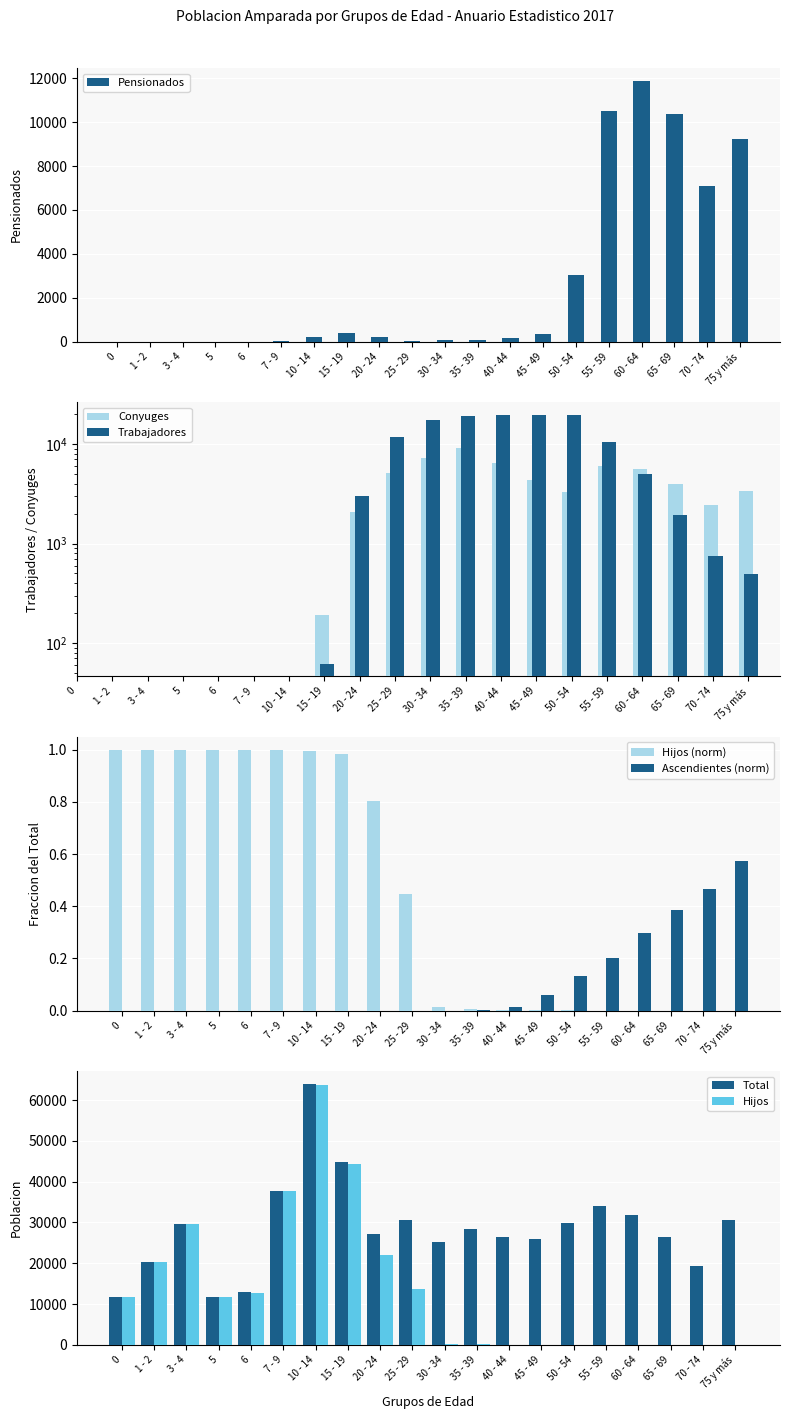

Rank the series at 35 - 39 from lowest to highest value.

Pensionados, Hijos, Total